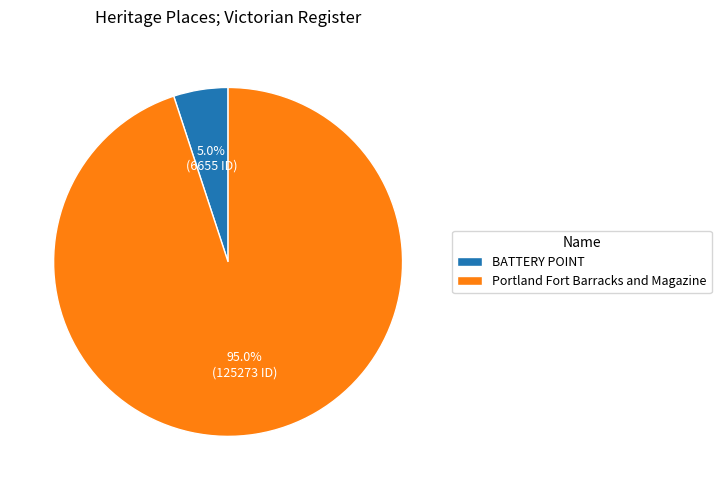

Rank the categories by value from highest to lowest.

Portland Fort Barracks and Magazine, BATTERY POINT